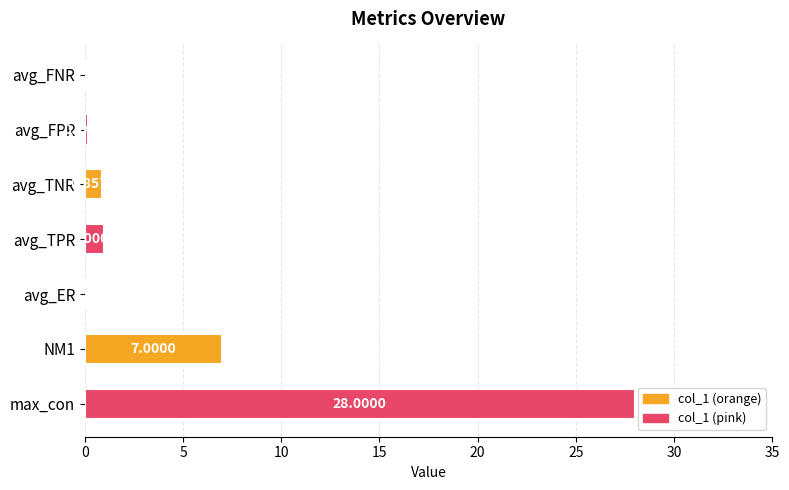

What is the sum of all values?

37.0